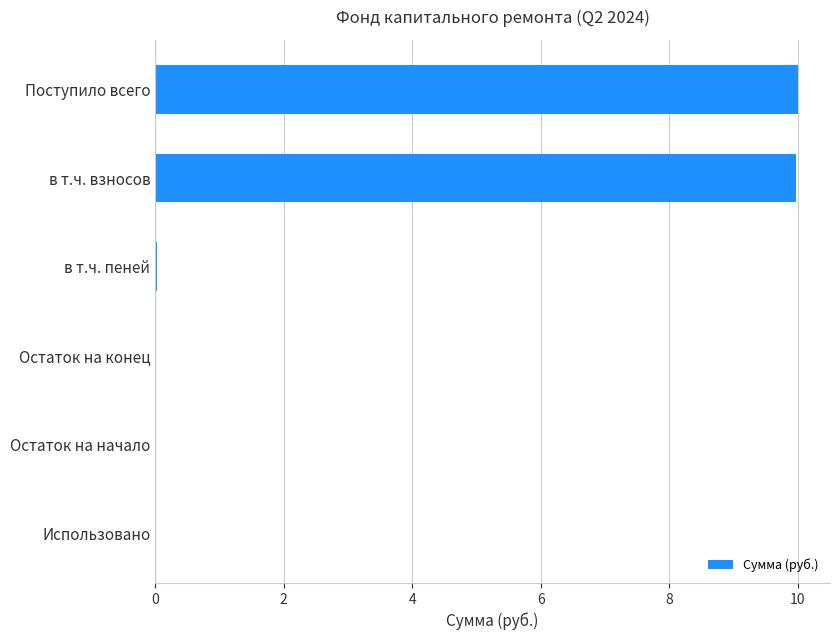

The chart shows a value of -5.6 at Использовано. True or false?

False